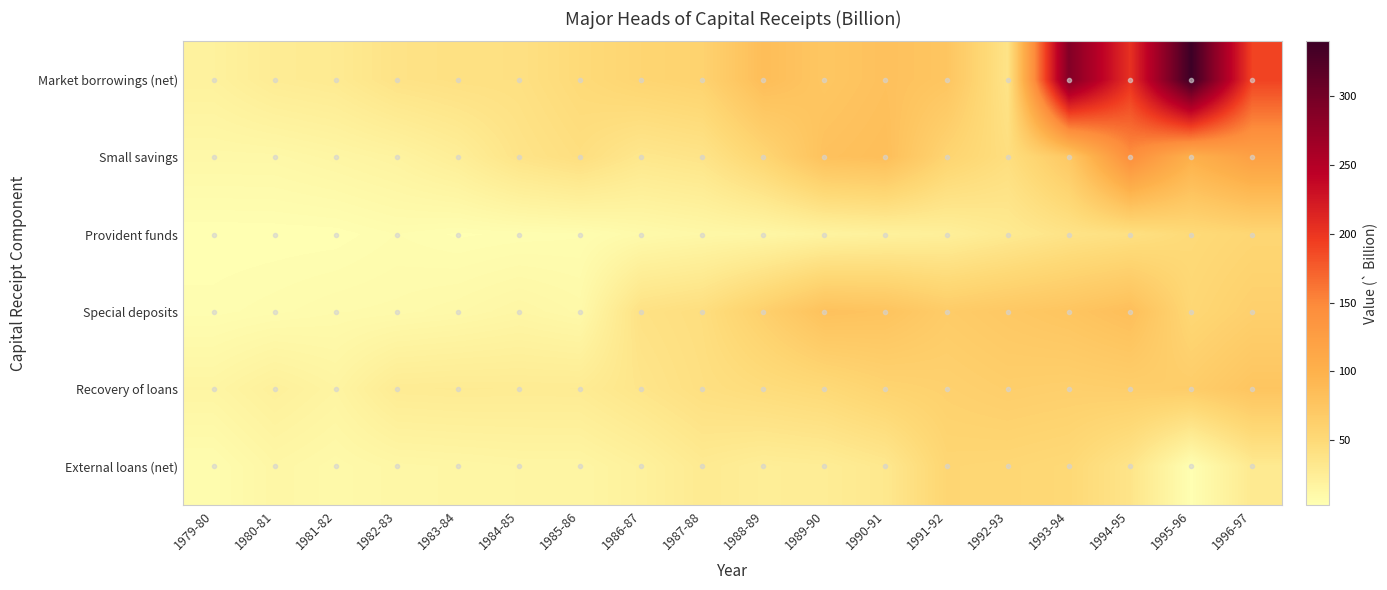

Which series has the widest spread of values?

Market borrowings (net)